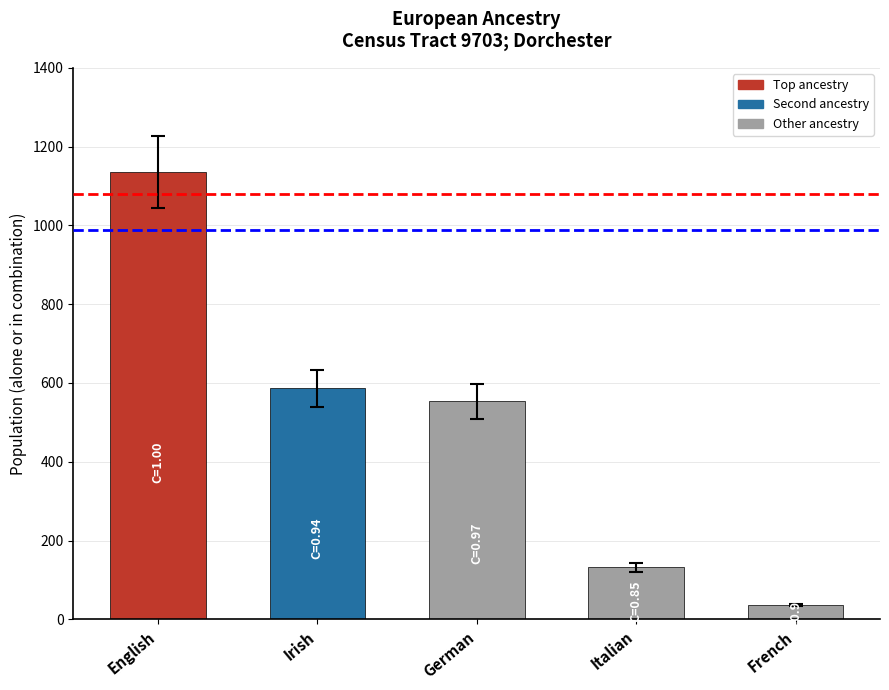

How many bars are there in total?

5